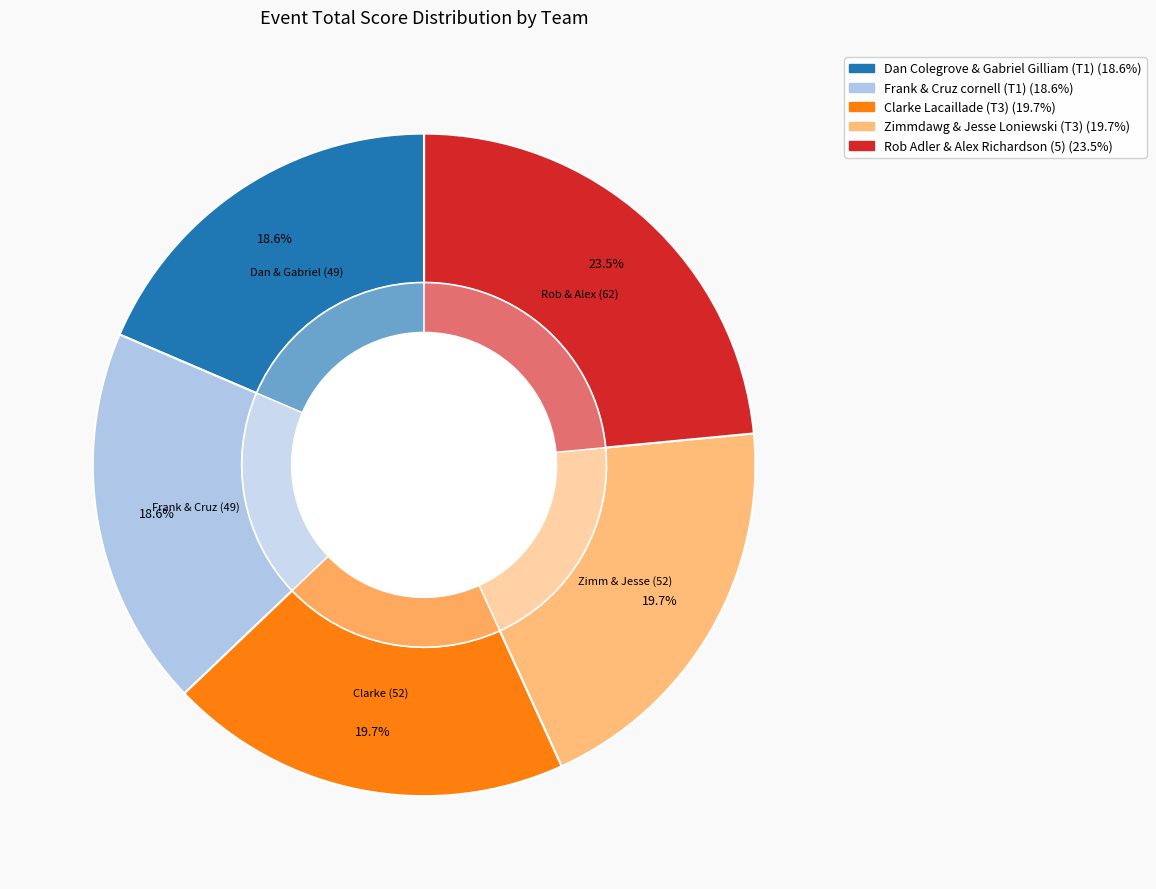

Is it true that Dan Colegrove & Gabriel Gilliam (T1) is 29% of the pie?

False